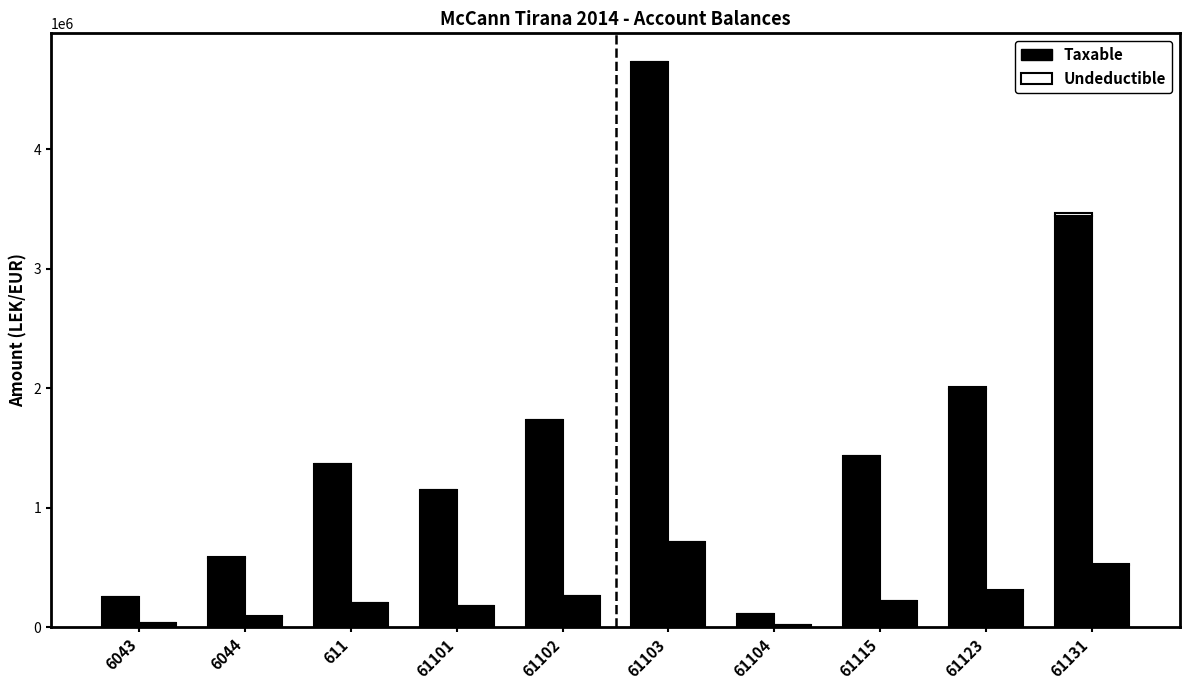

How many bars are there in total?

40